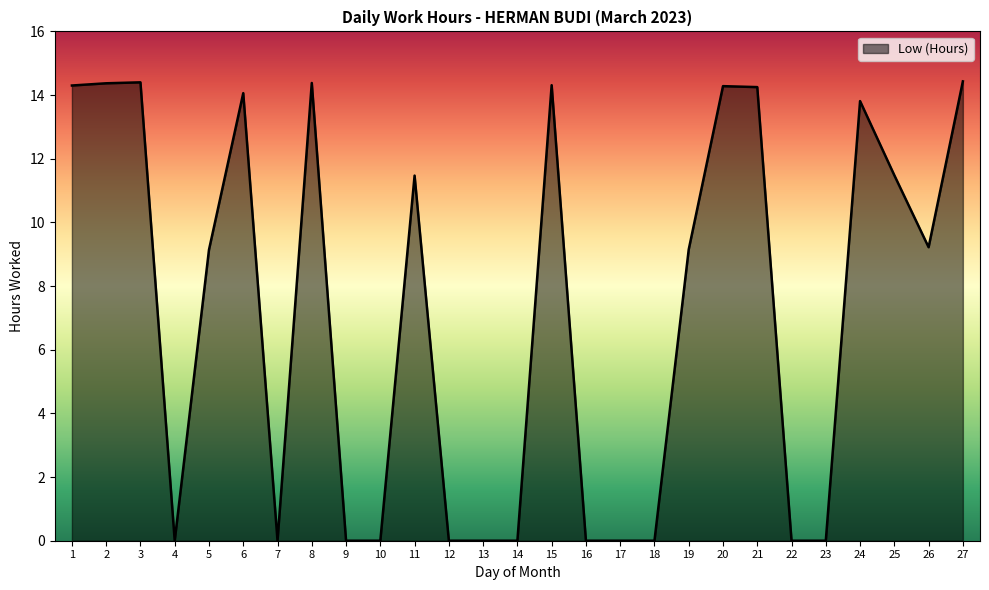

What is the difference between the maximum and minimum values?

14.4